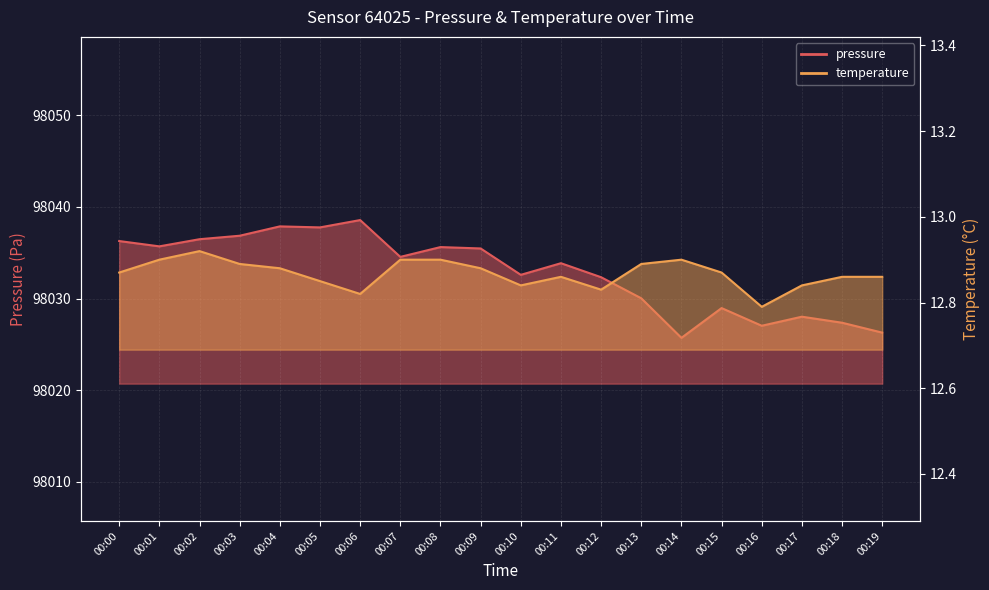

The temperature series shows 7.0 at 00:13. True or false?

False